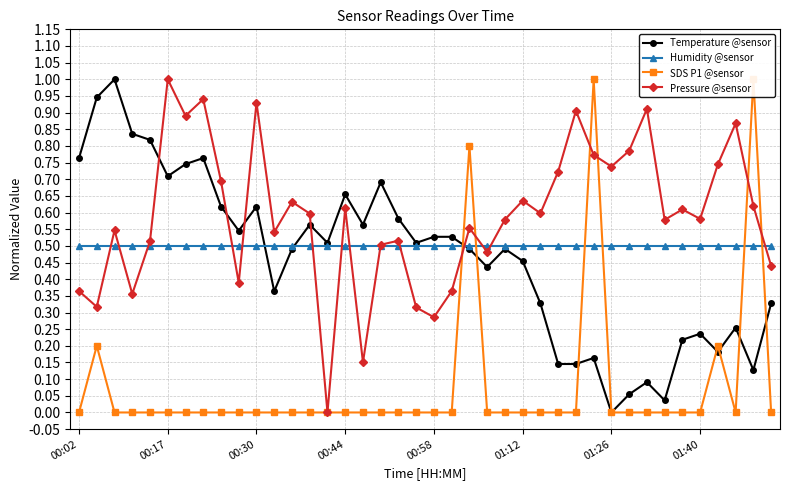

The Humidity @sensor series shows 0.8 at 00:02. True or false?

False